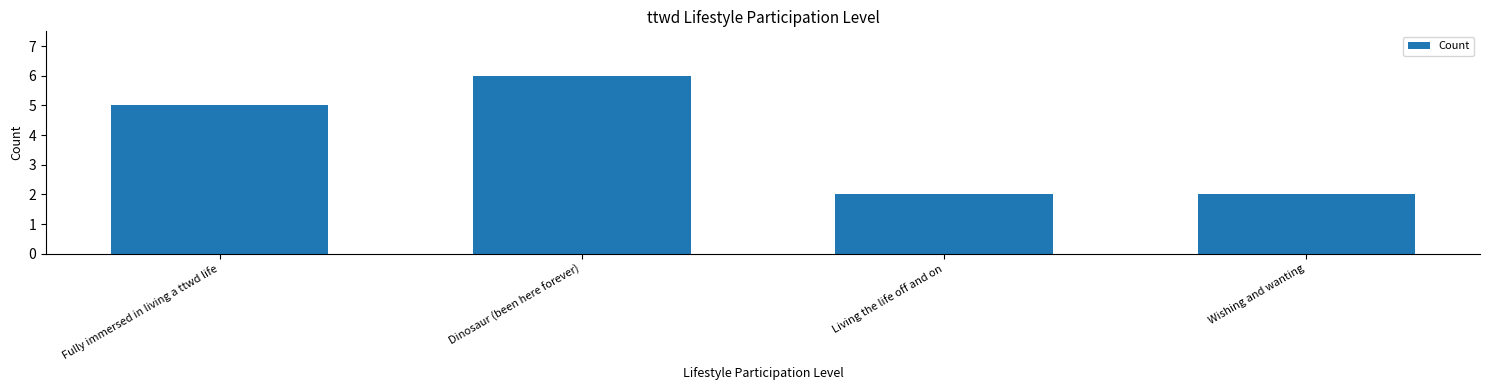

Between Living the life off and on and Dinosaur (been here forever), which is larger?

Dinosaur (been here forever)